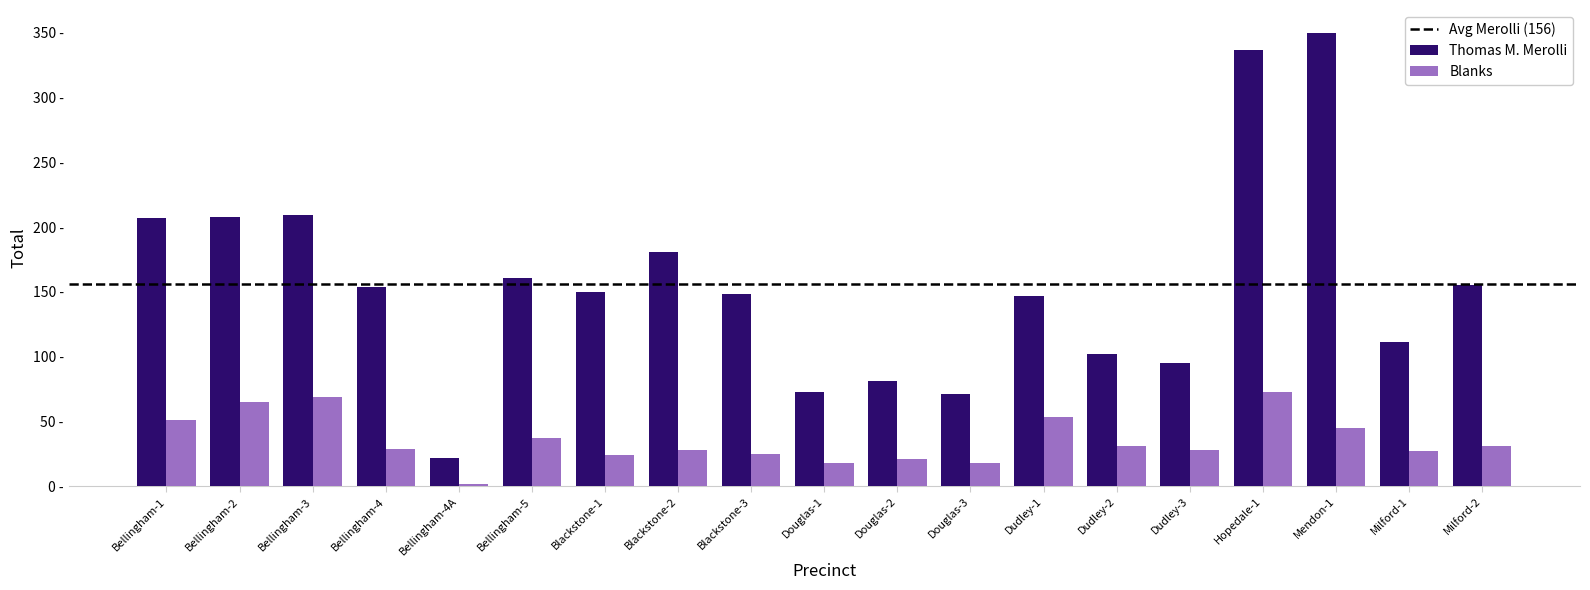

Are the bars grouped side by side (vs. stacked)?

Yes